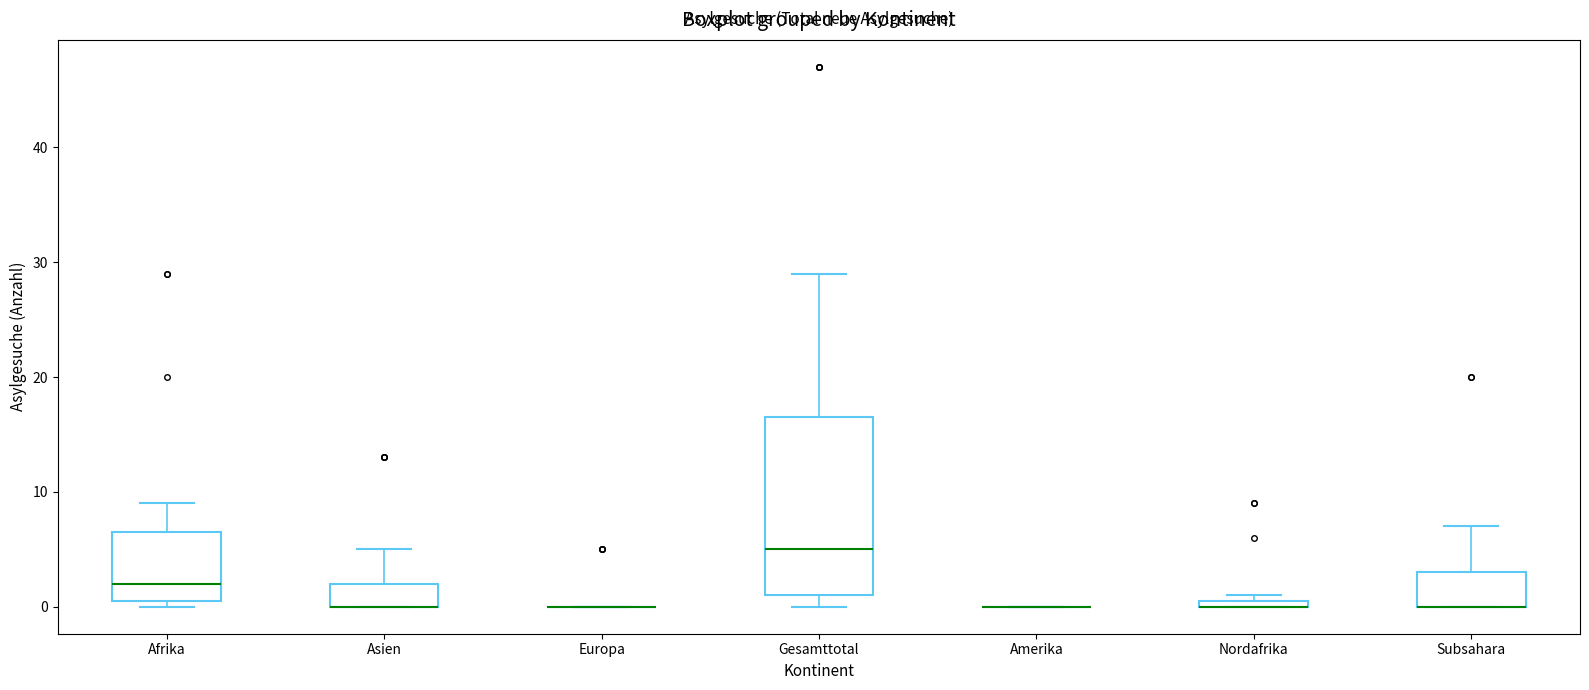

Which box is the tallest, from its lower edge to its upper edge?

Gesamttotal